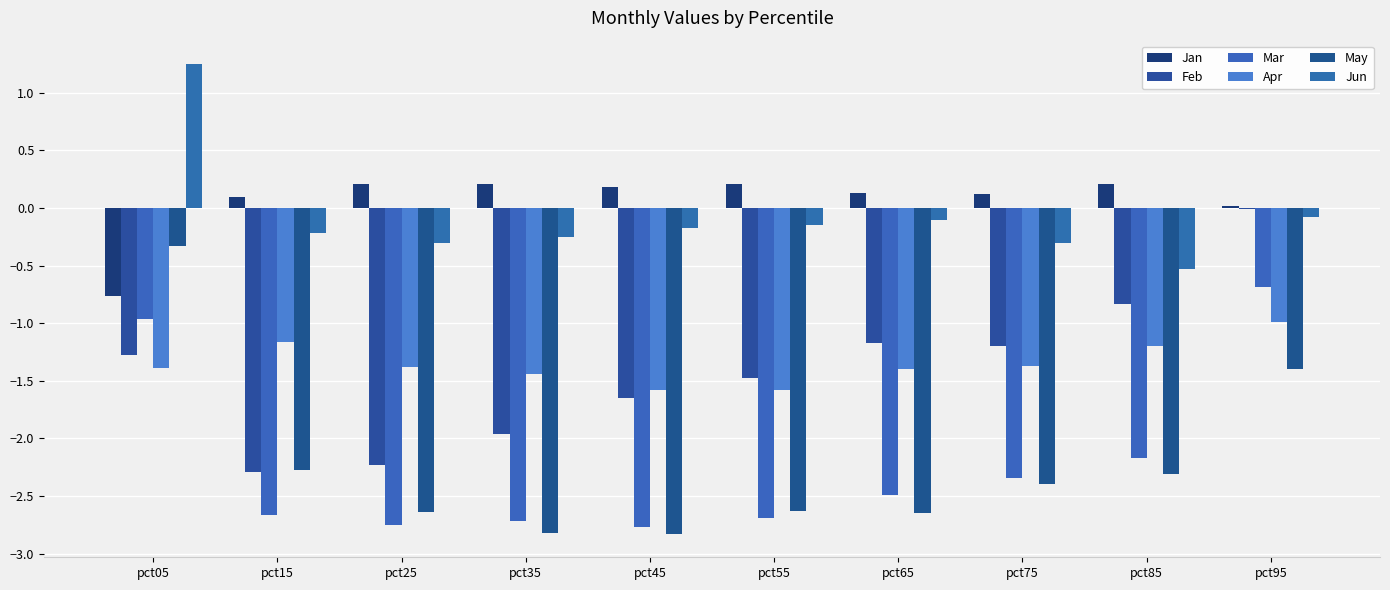

The May series shows -2.3 at pct15. True or false?

True